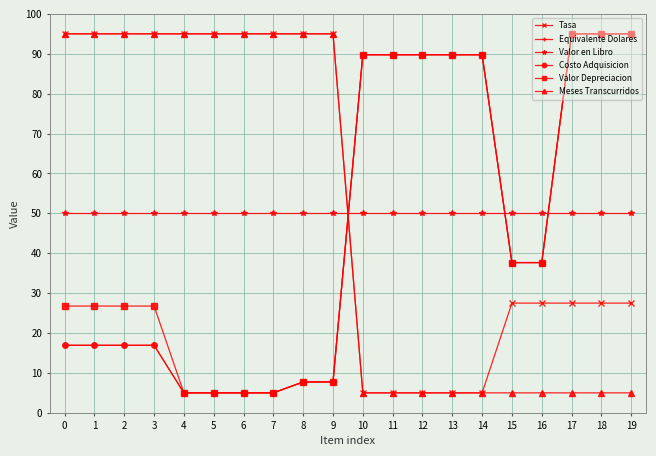

What is the lowest value of the Costo Adquisicion series?

5.0